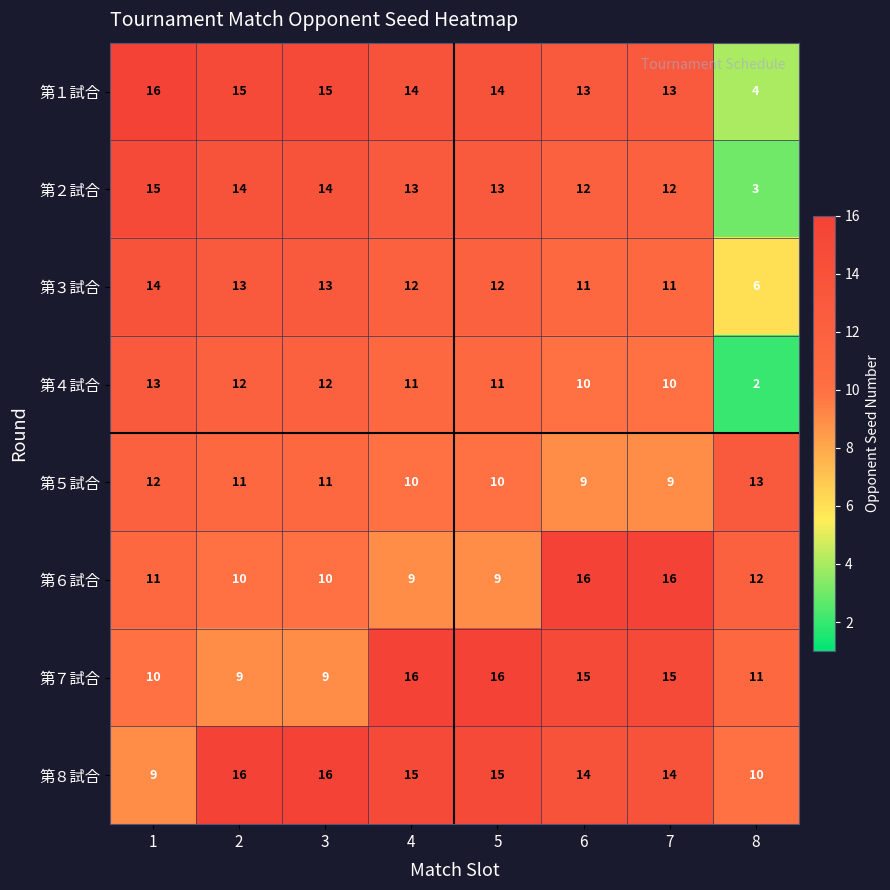

How many 第８試合 values are between 14 and 16?

6